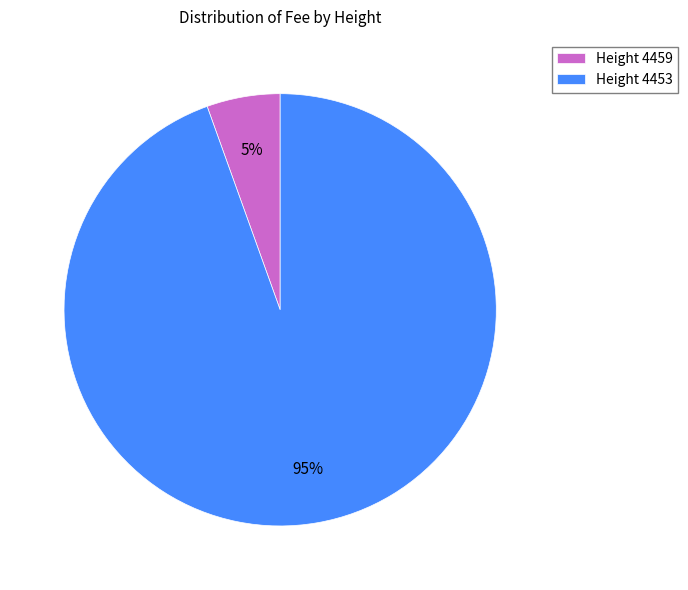

True or false: Height 4459 accounts for 5% of the total.

True